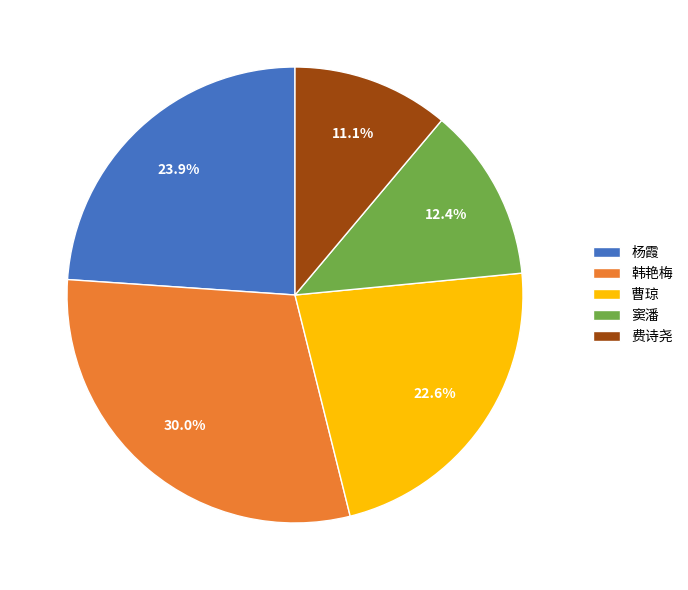

What portion of the pie excludes 韩艳梅?

70.0%